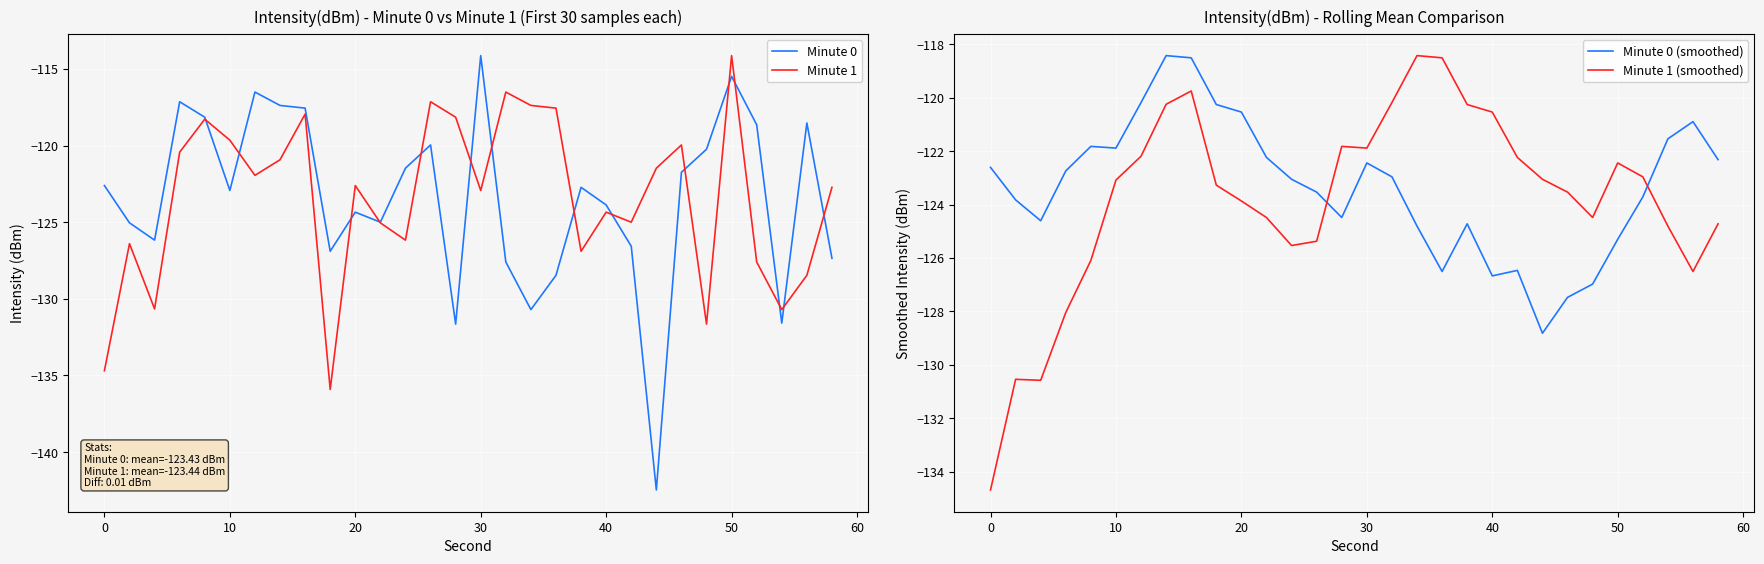

What is the minimum value for Minute 1?

-135.9